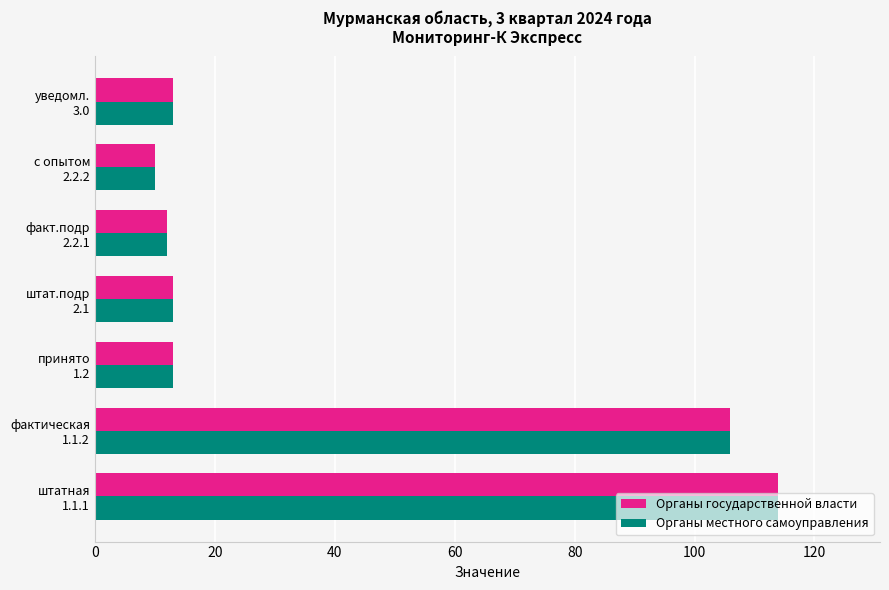

What is the sum of all Органы государственной власти values?

280.7